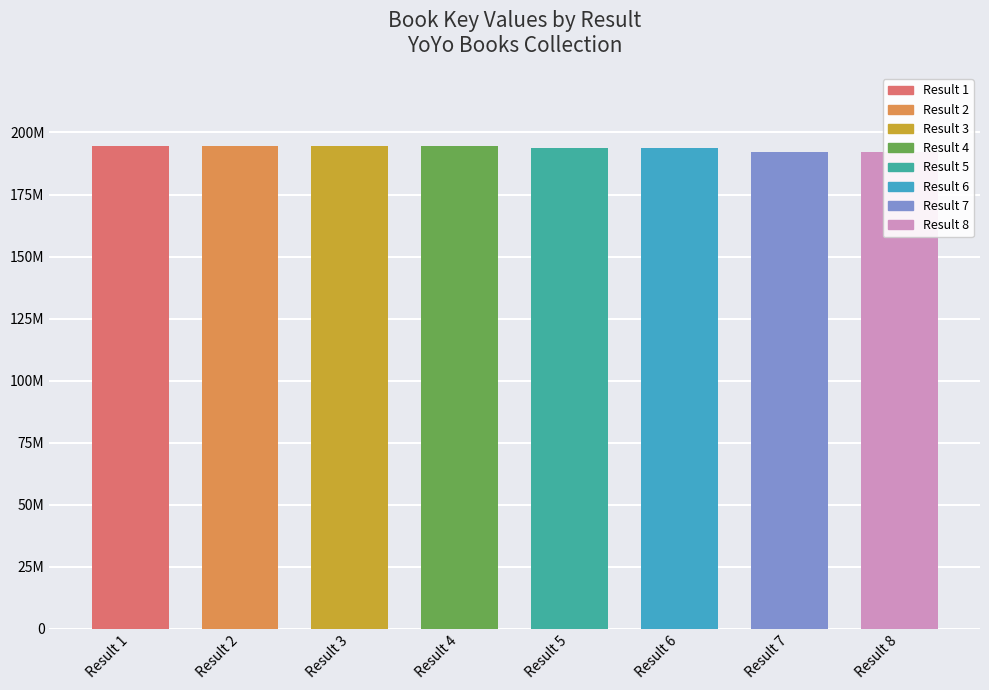

Which category has the lowest value across all series?

7